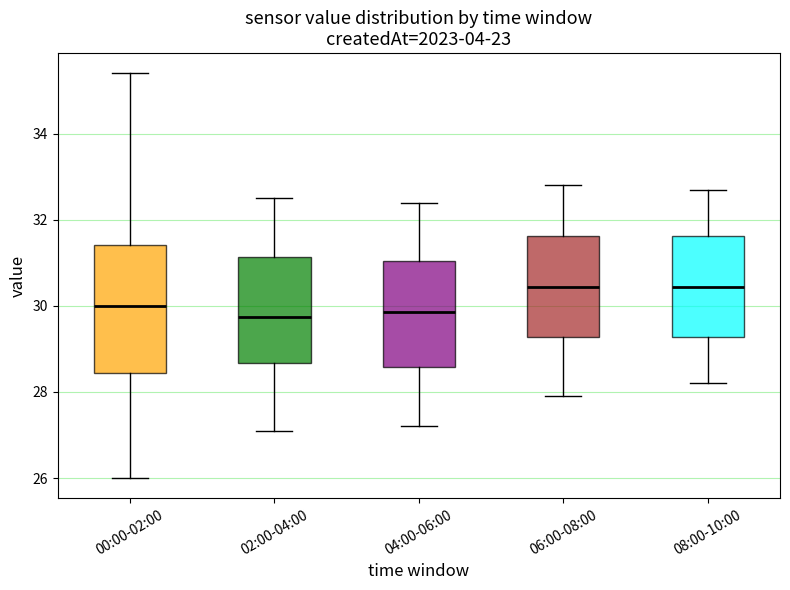

Reading left to right, read every box against the y-axis: the position of its median line, the range the box covers, and the ends of its whiskers. The values are not printed on the chart, so give them approximately, as read against the axis.

00:00-02:00: median 30.0, box 28.4 to 31.4, whiskers 26.0 to 35.4
02:00-04:00: median 29.8, box 28.6 to 31.2, whiskers 27.2 to 32.6
04:00-06:00: median 29.8, box 28.6 to 31.0, whiskers 27.2 to 32.4
06:00-08:00: median 30.4, box 29.2 to 31.6, whiskers 28.0 to 32.8
08:00-10:00: median 30.4, box 29.2 to 31.6, whiskers 28.2 to 32.8